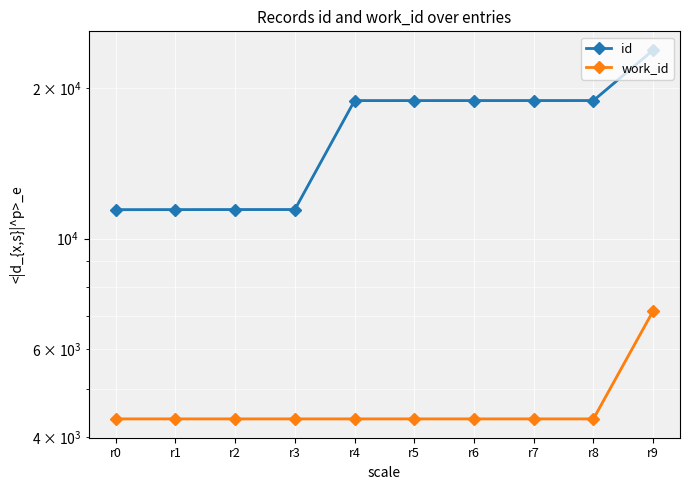

True or false: work_id and id intersect in this chart.

False